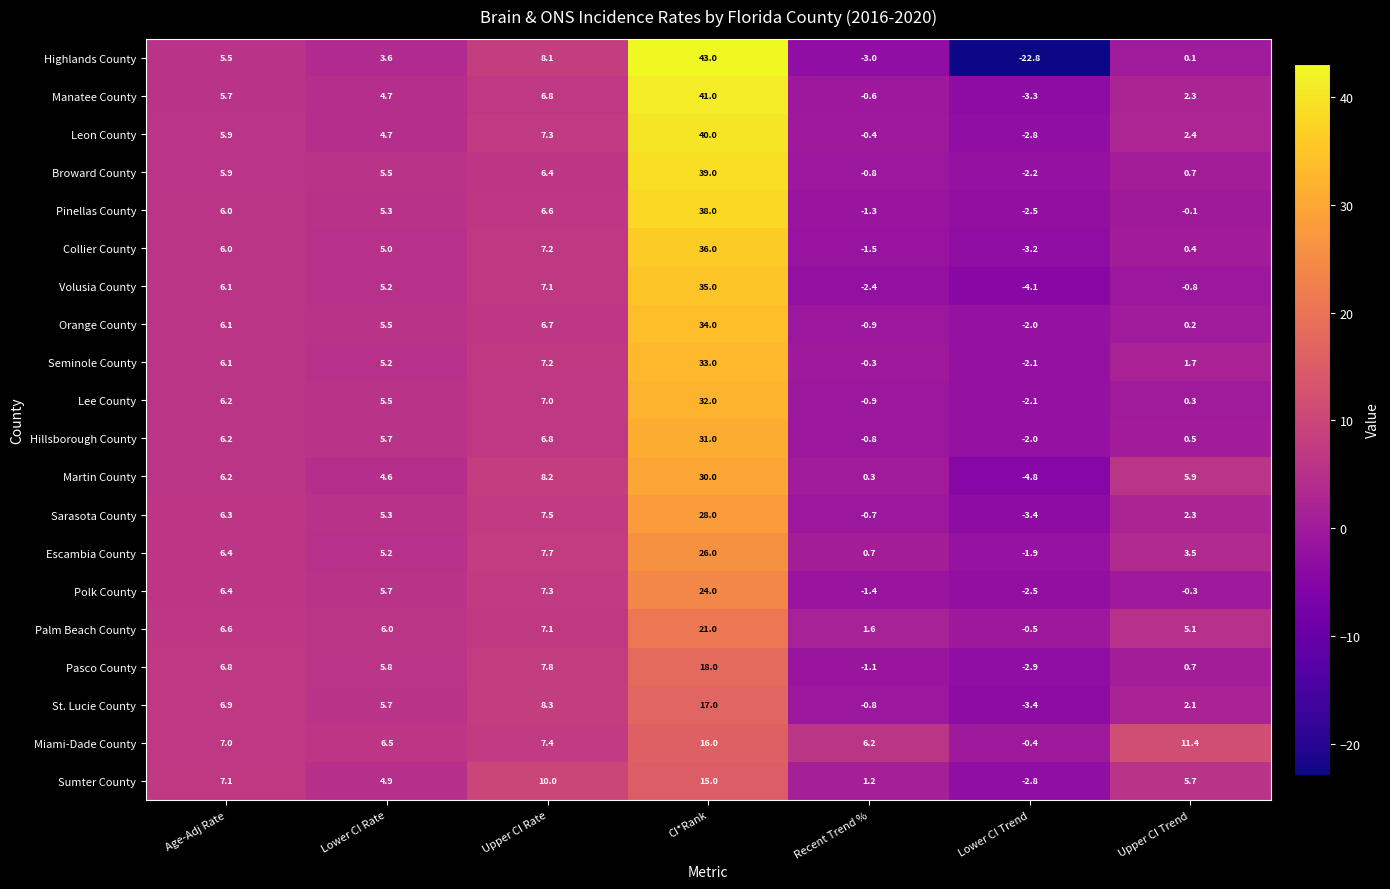

At which label is Manatee County closest to 18?

Upper CI Rate